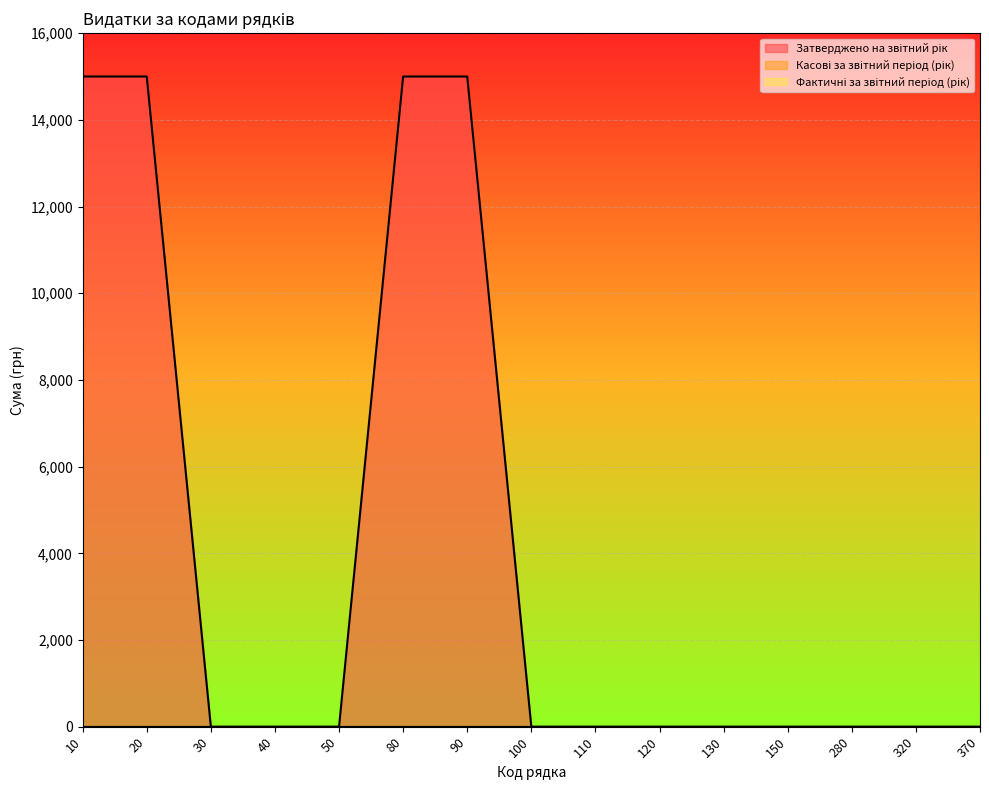

Reading right to left, what are all the values shown in this chart?

Затверджено на звітний рік: 370=0	320=0	280=0	150=0	130=0	120=0	110=0	100=0	90=15000	80=15000	50=0	40=0	30=0	20=15000	10=15000
Касові за звітний період (рік): 370=0	320=0	280=0	150=0	130=0	120=0	110=0	100=0	90=0	80=0	50=0	40=0	30=0	20=0	10=0
Фактичні за звітний період (рік): 370=0	320=0	280=0	150=0	130=0	120=0	110=0	100=0	90=0	80=0	50=0	40=0	30=0	20=0	10=0